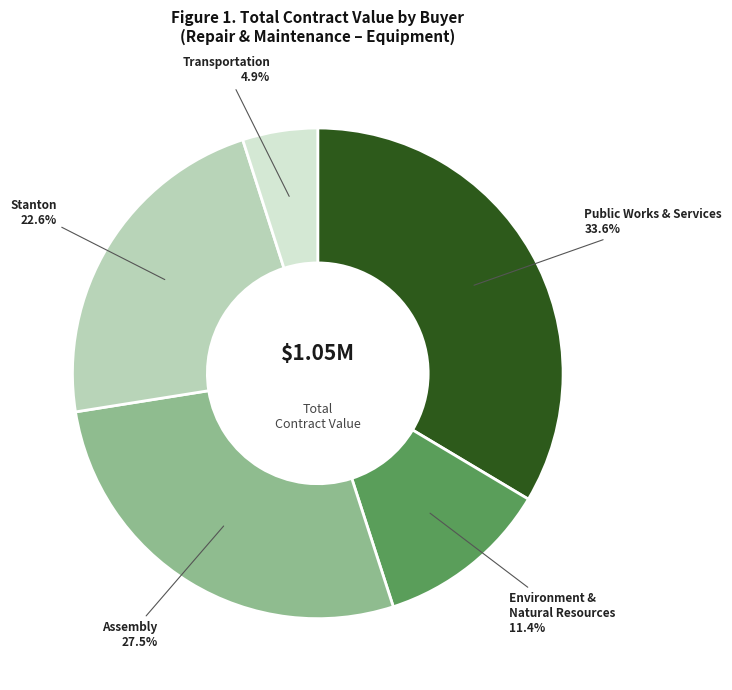

Is there a majority slice in this chart?

No